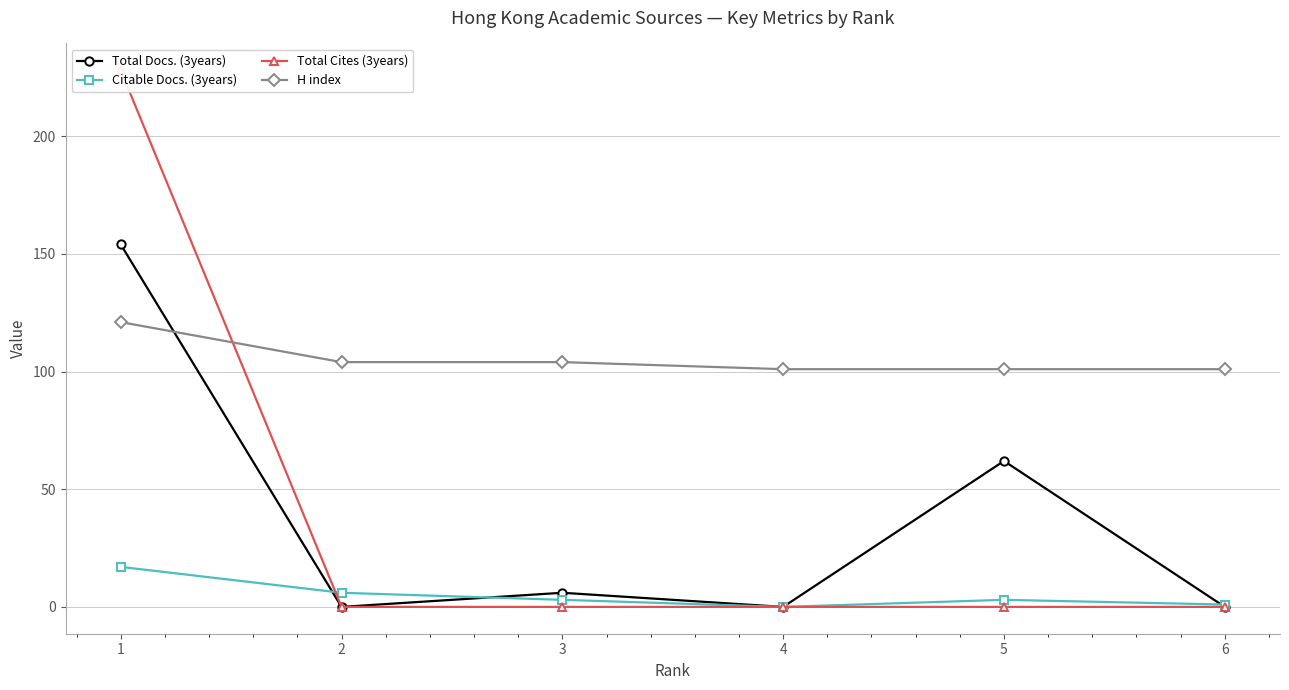

Which has a higher value, 2 or 5?

5